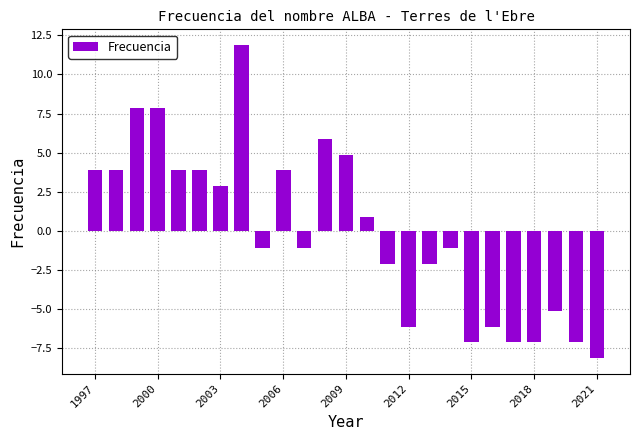

What is the maximum value shown in the chart?

11.9